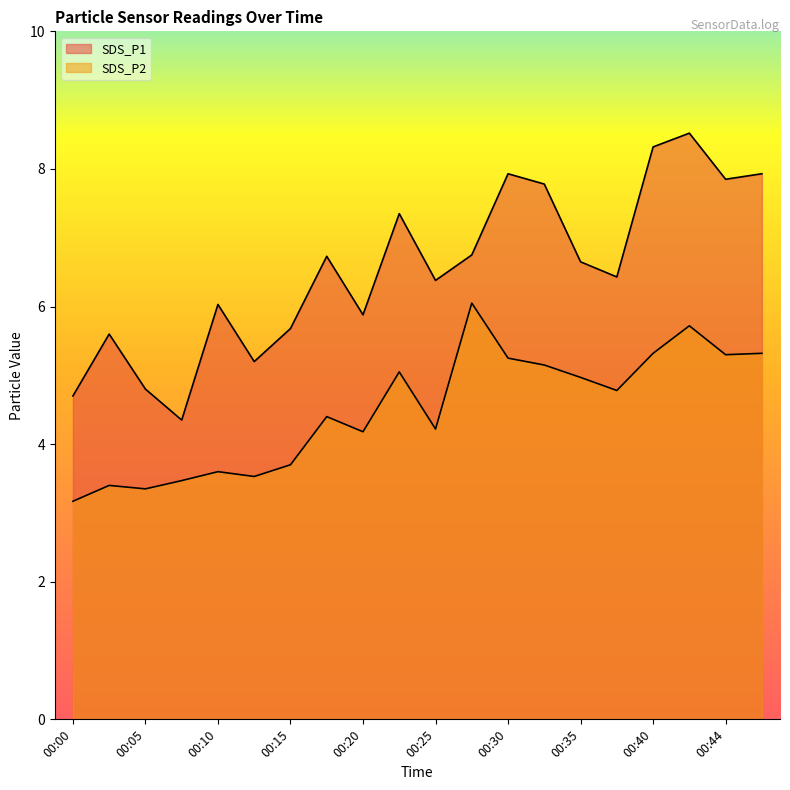

The value of SDS_P2 at 00:40 is 8.0. True or false?

False